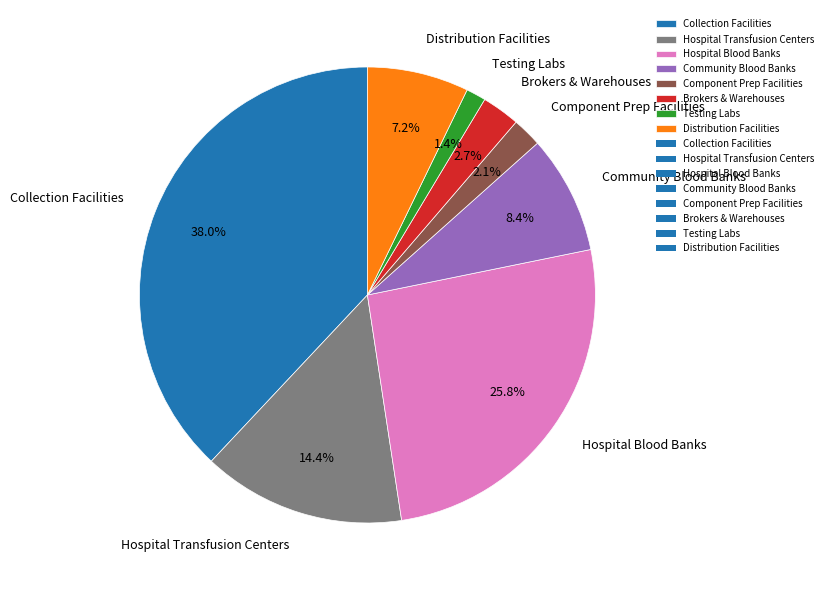

What percentage is NOT represented by Hospital Transfusion Centers?

85.6%